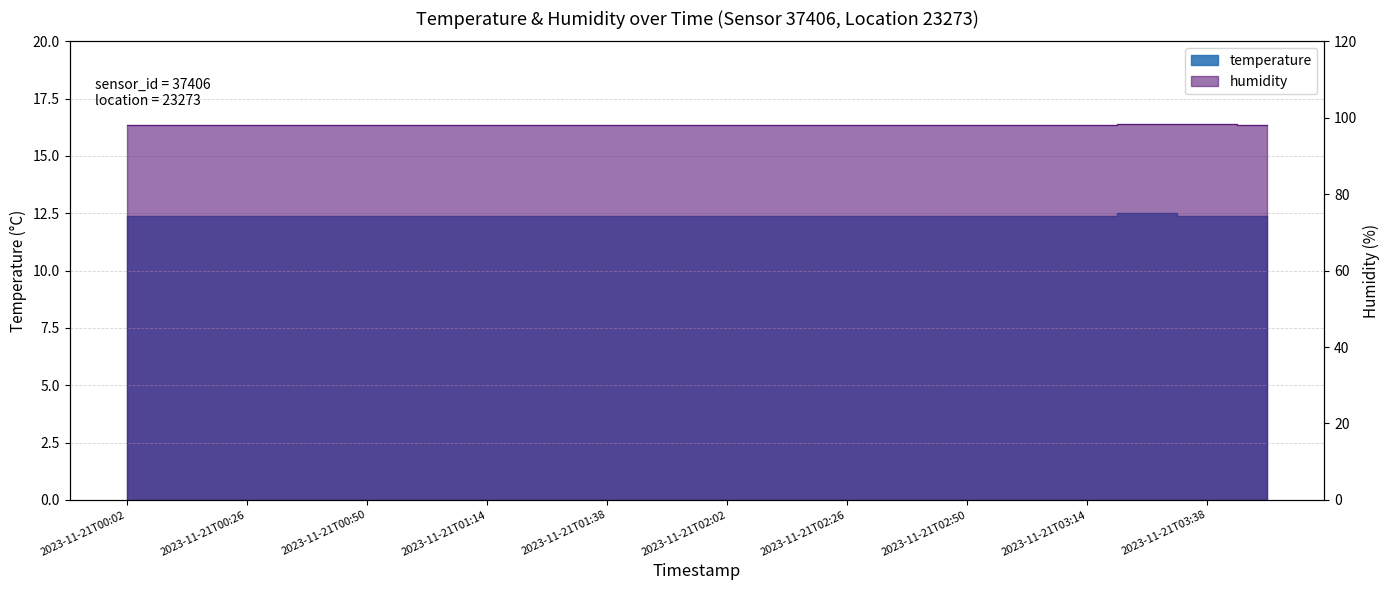

True or false: temperature and humidity intersect in this chart.

False